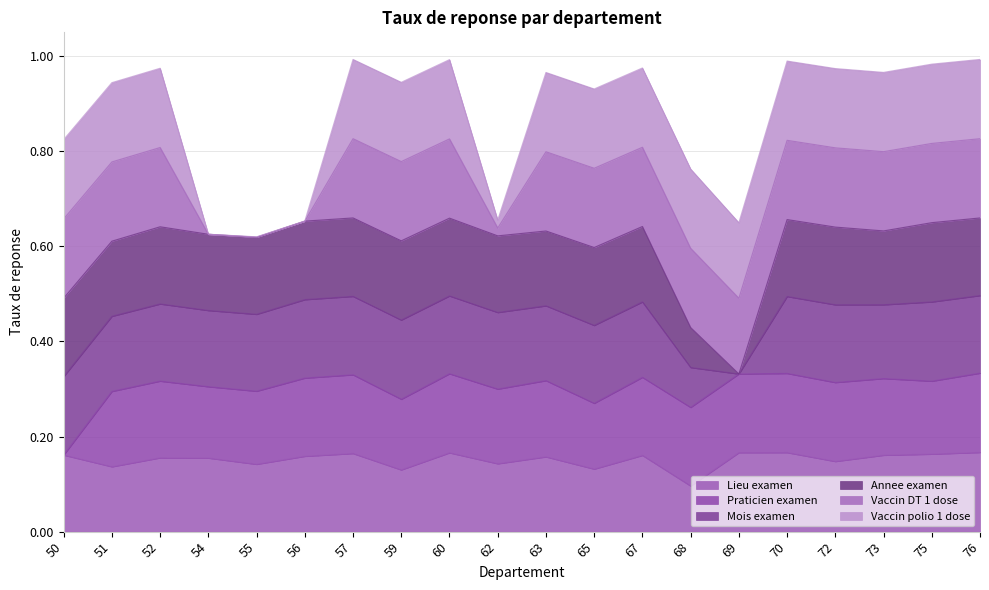

How many intersections are there between Praticien examen and Vaccin polio 1 dose?

6